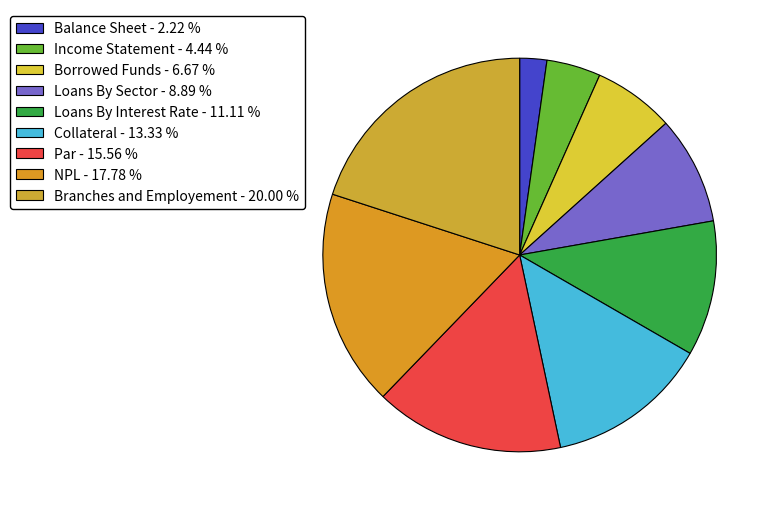

Is Borrowed Funds the majority of the pie?

No